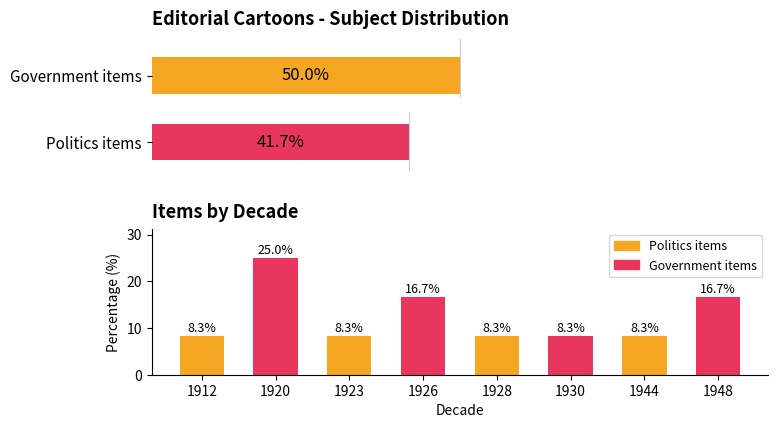

What is the difference between the maximum and minimum values?

16.7